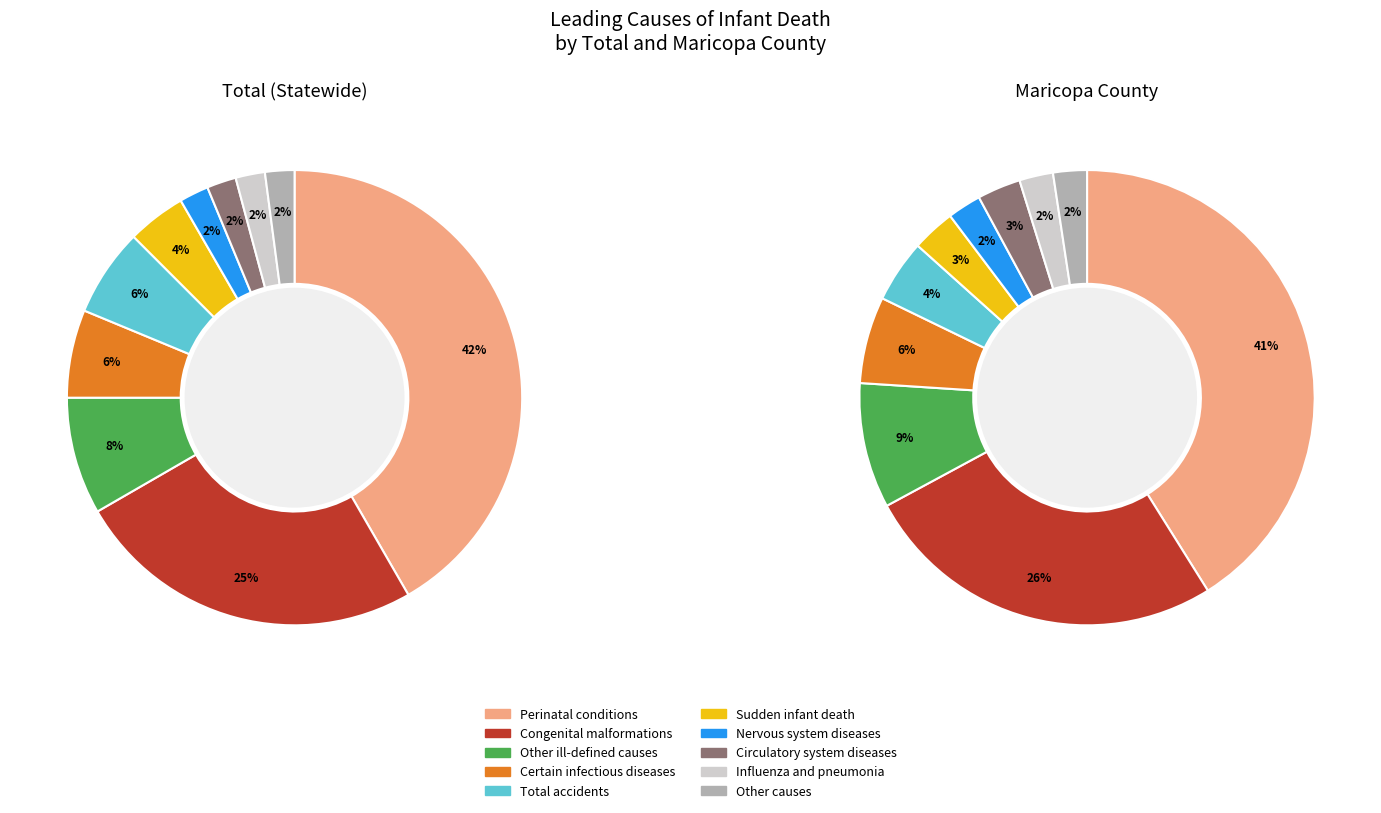

Rank the series by their maximum value, from highest to lowest.

Total, Maricopa